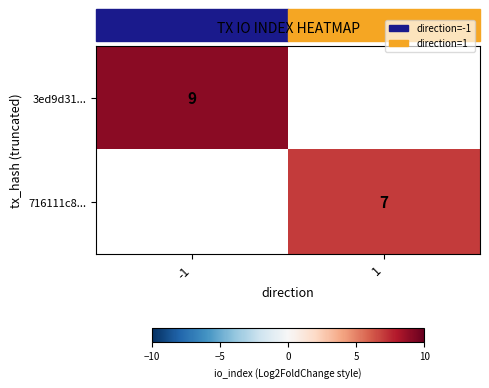

Is the value of 716111c8... at 1 greater than the value of 3ed9d31... at -1?

No